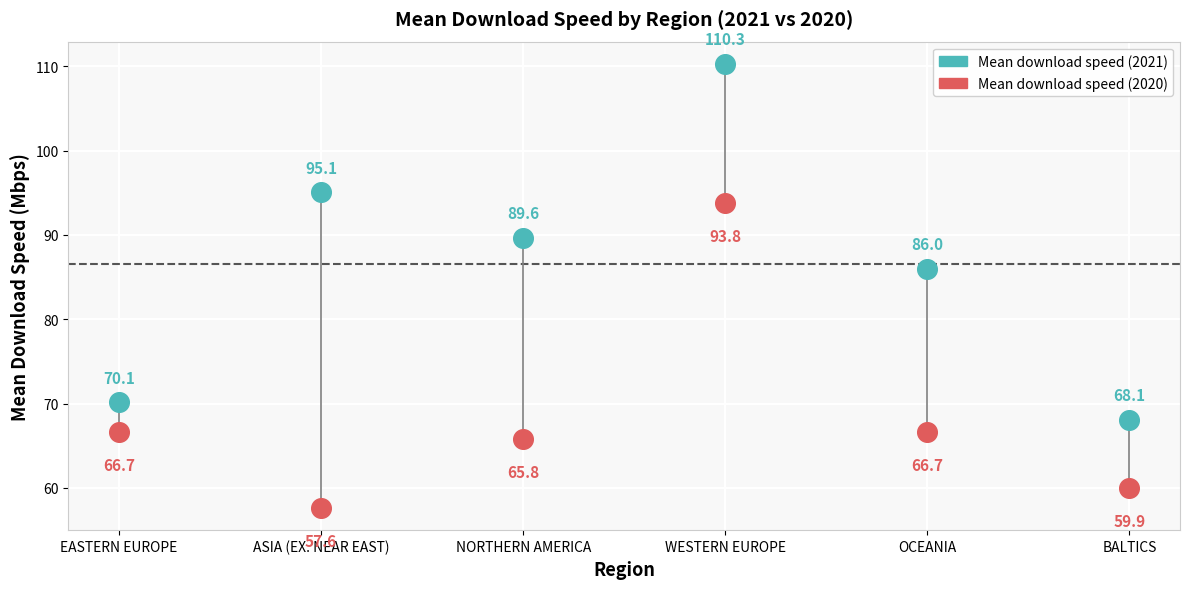

Which series contains the highest Y value?

Mean download speed (2021)